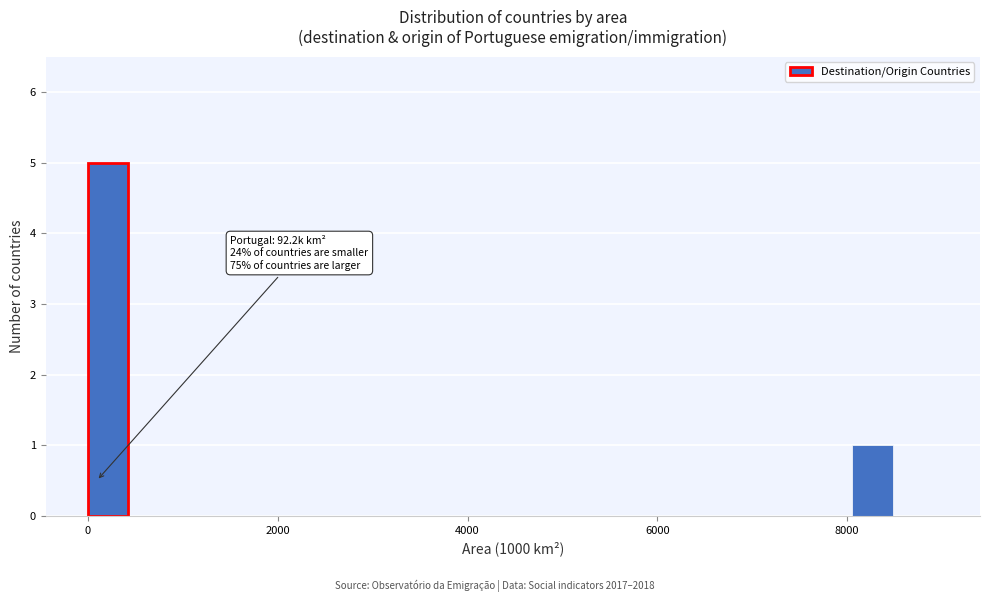

Around what value on the x-axis is the tallest bar? Give the approximate position of its centre, as read against the axis.

200